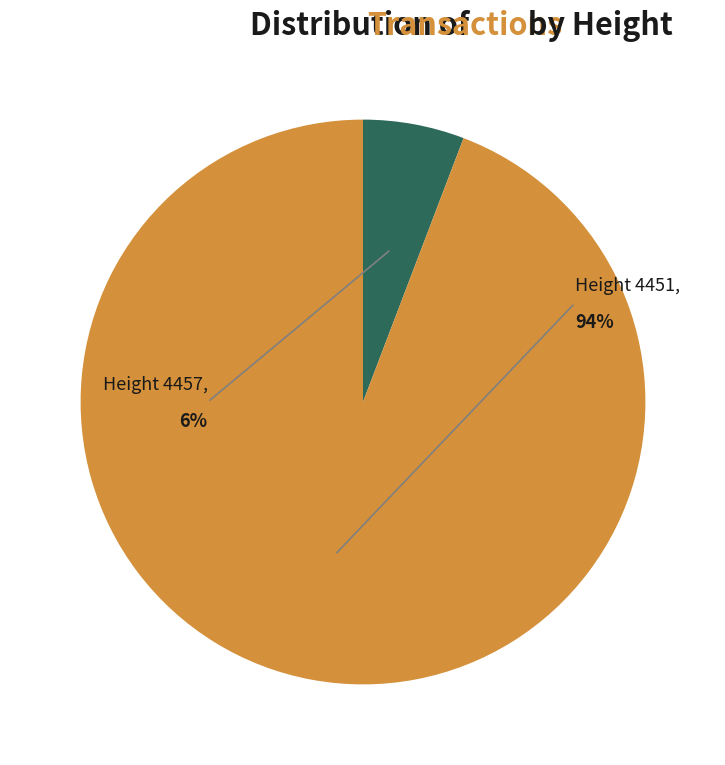

To the nearest percent, what is the difference between the 4451 and 4457 slice percentages?

88%